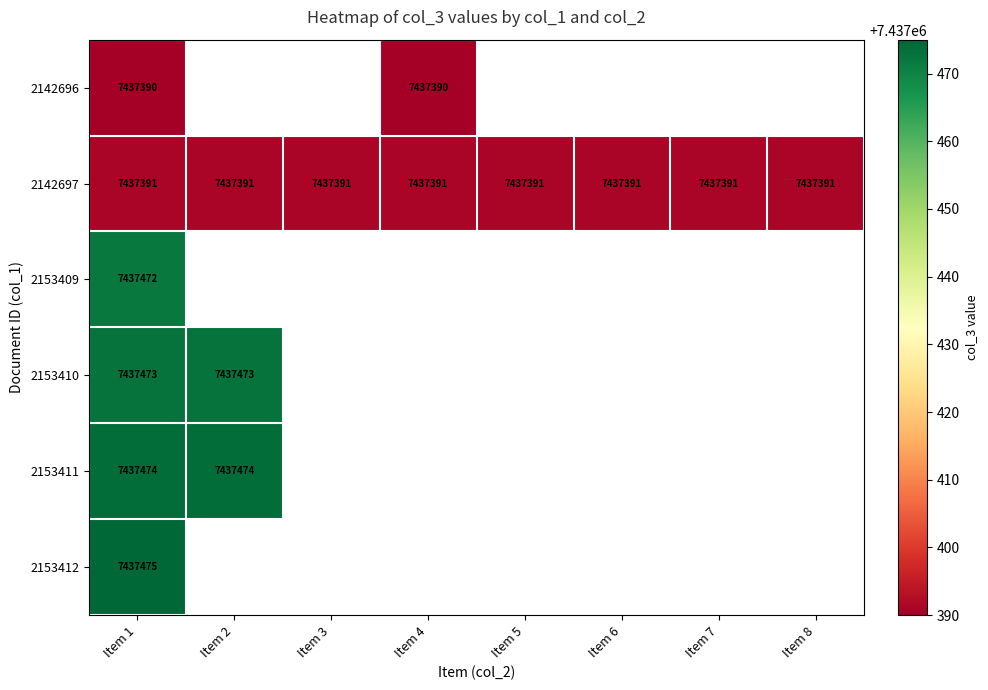

The 2153409 series shows 2714978 at Item 1. True or false?

False